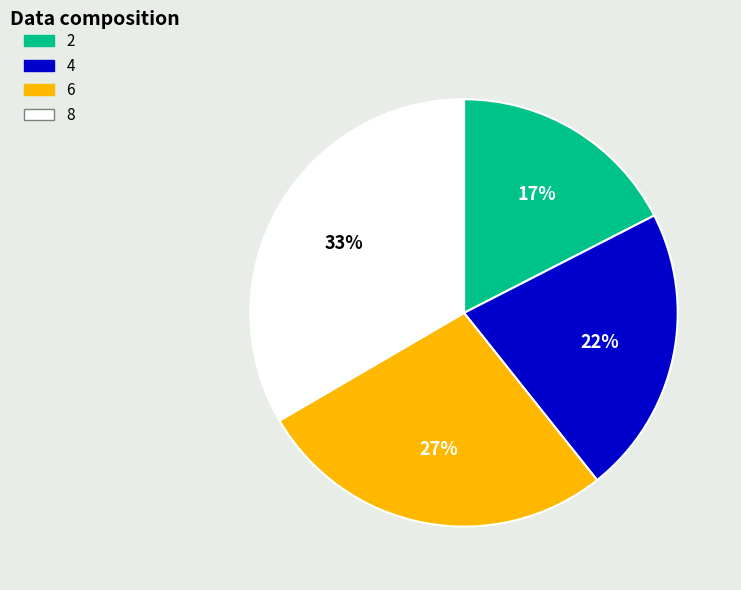

Do 8 and 2 together represent more than half of the pie?

Yes